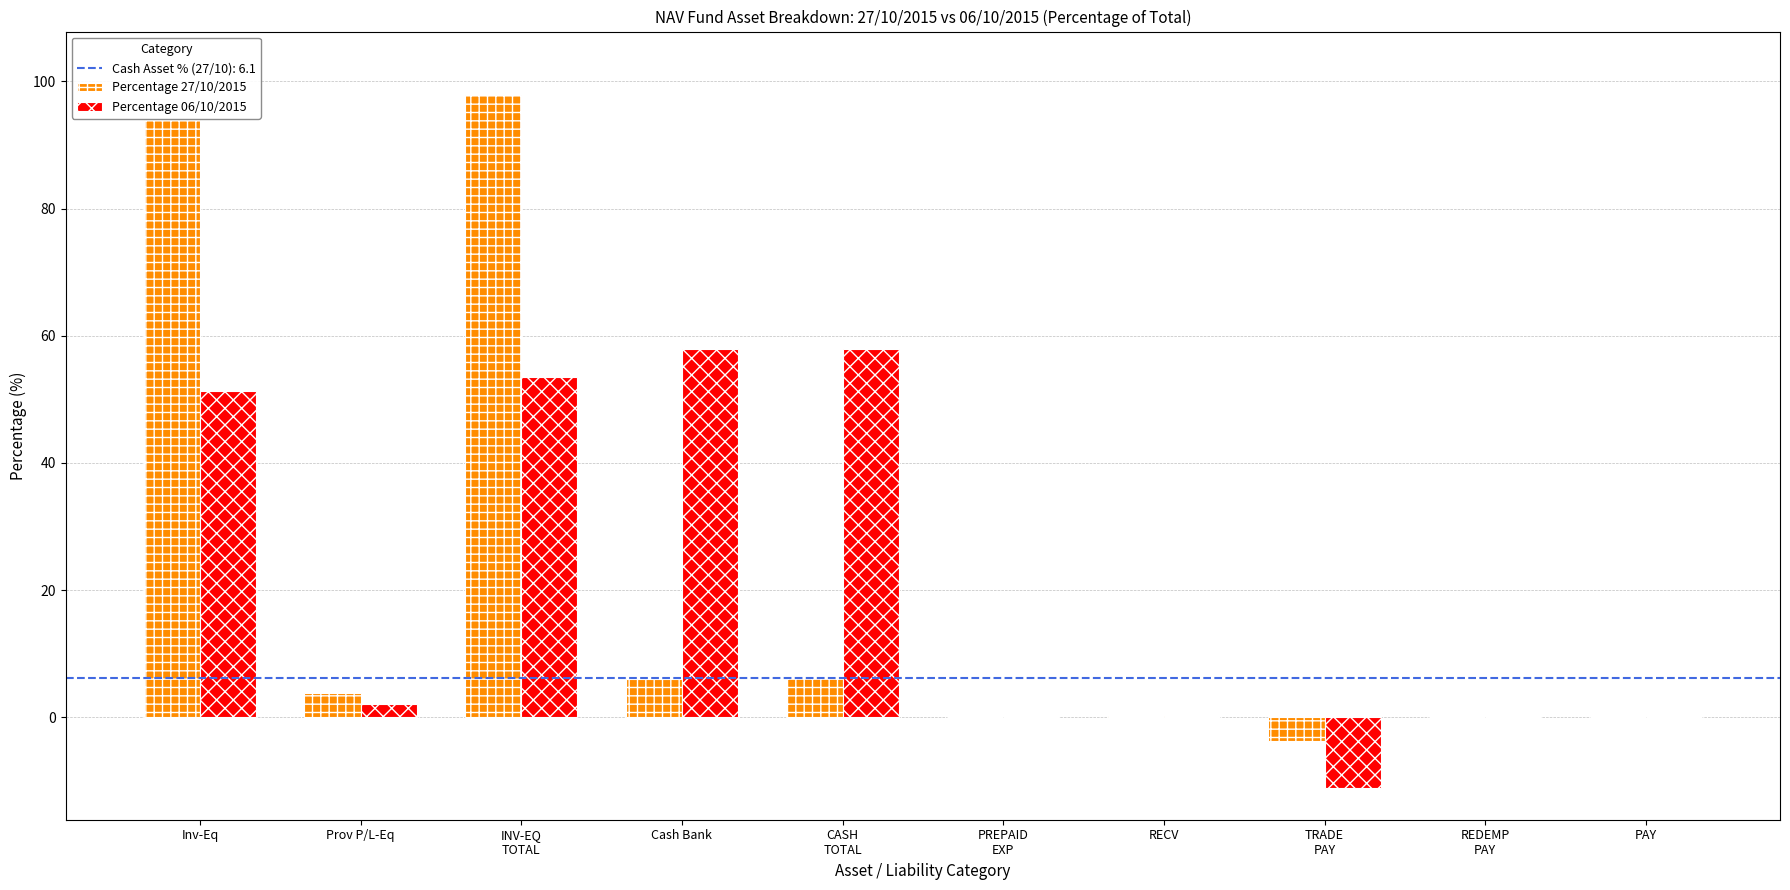

How many values in the Percentage 06/10/2015 series exceed 2?

5